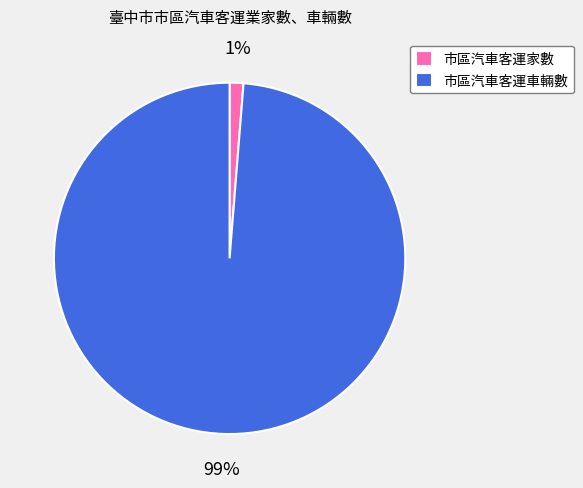

What percentage is the 市區汽車客運家數 slice, to the nearest percent?

1%